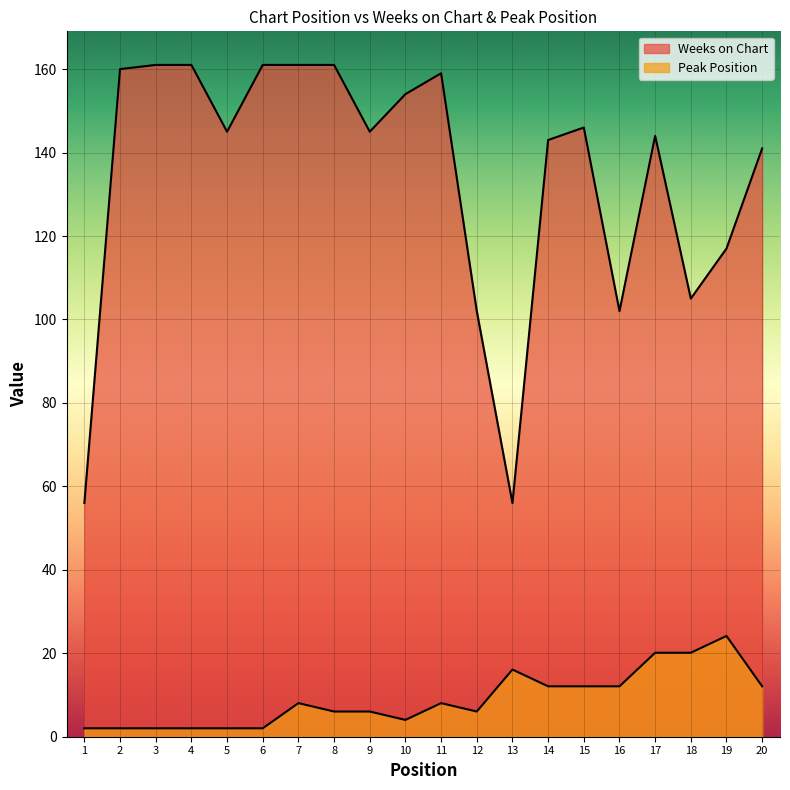

What are all the series names shown in the legend?

Weeks on Chart, Peak Position